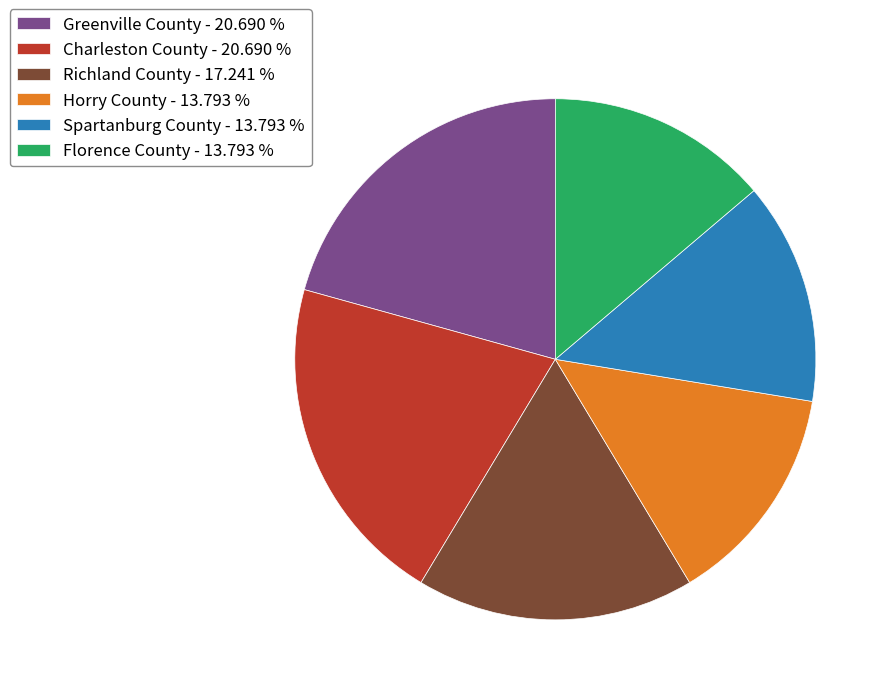

Combined, do Florence County and Spartanburg County account for over 50%?

No